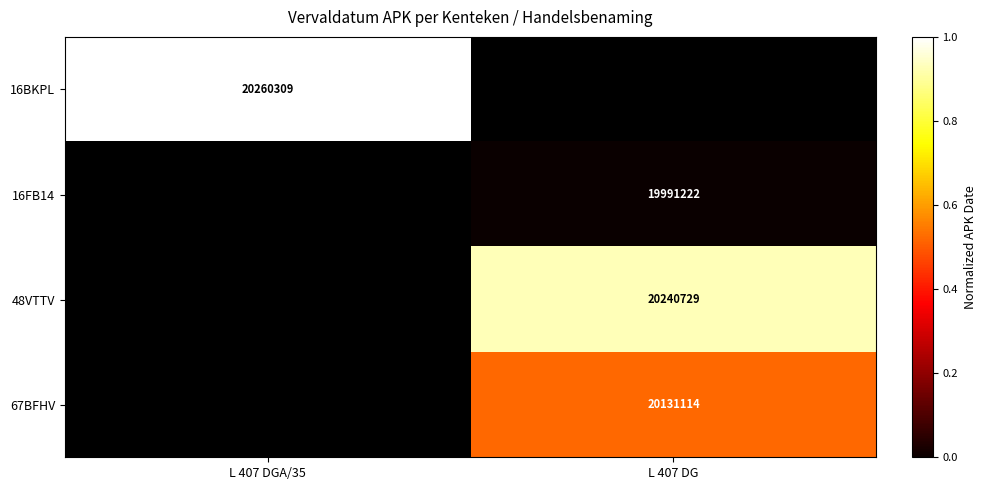

The value of 16FB14 at L 407 DG is 19991222. True or false?

True